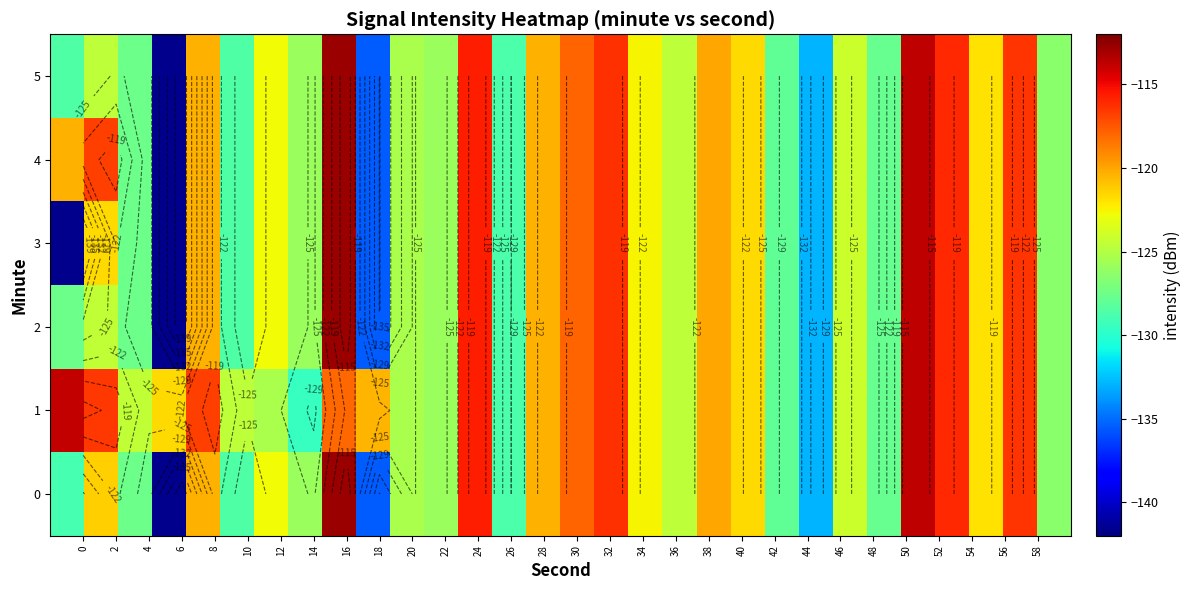

List the series in order of their peak value, lowest first.

1, 0, 2, 3, 4, 5